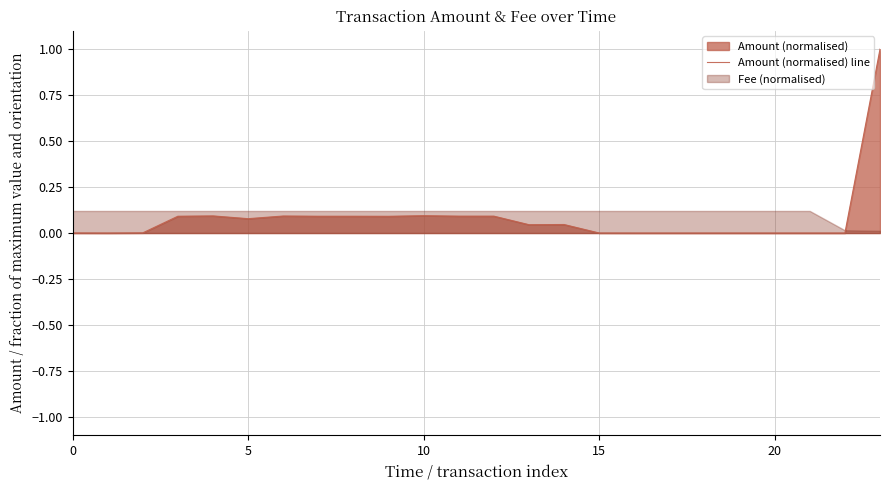

What is the maximum value for Amount (normalised) line?

1.0